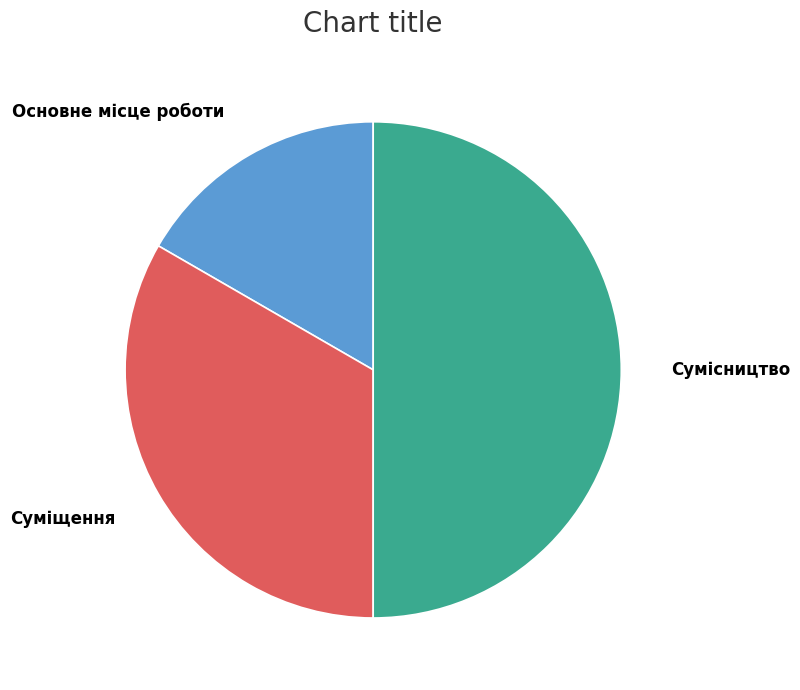

Is Основне місце роботи the majority of the pie?

No